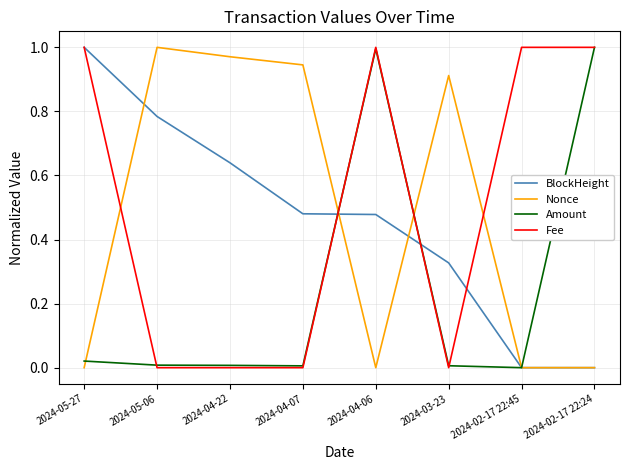

Between 2024-05-06 and 2024-04-07, which series saw the biggest shift?

BlockHeight